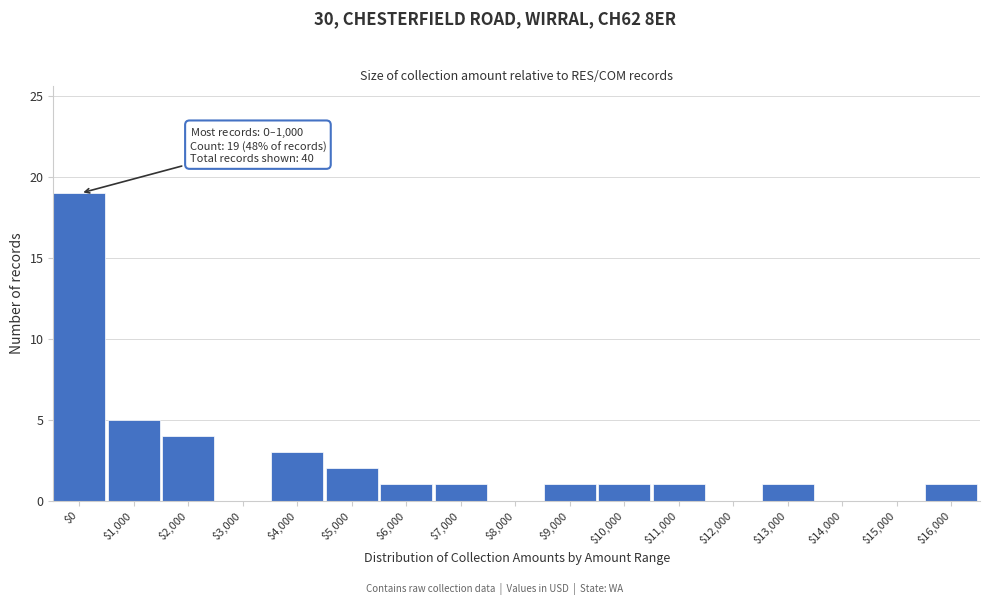

The chart shows a value of 5 at $1,000. True or false?

True